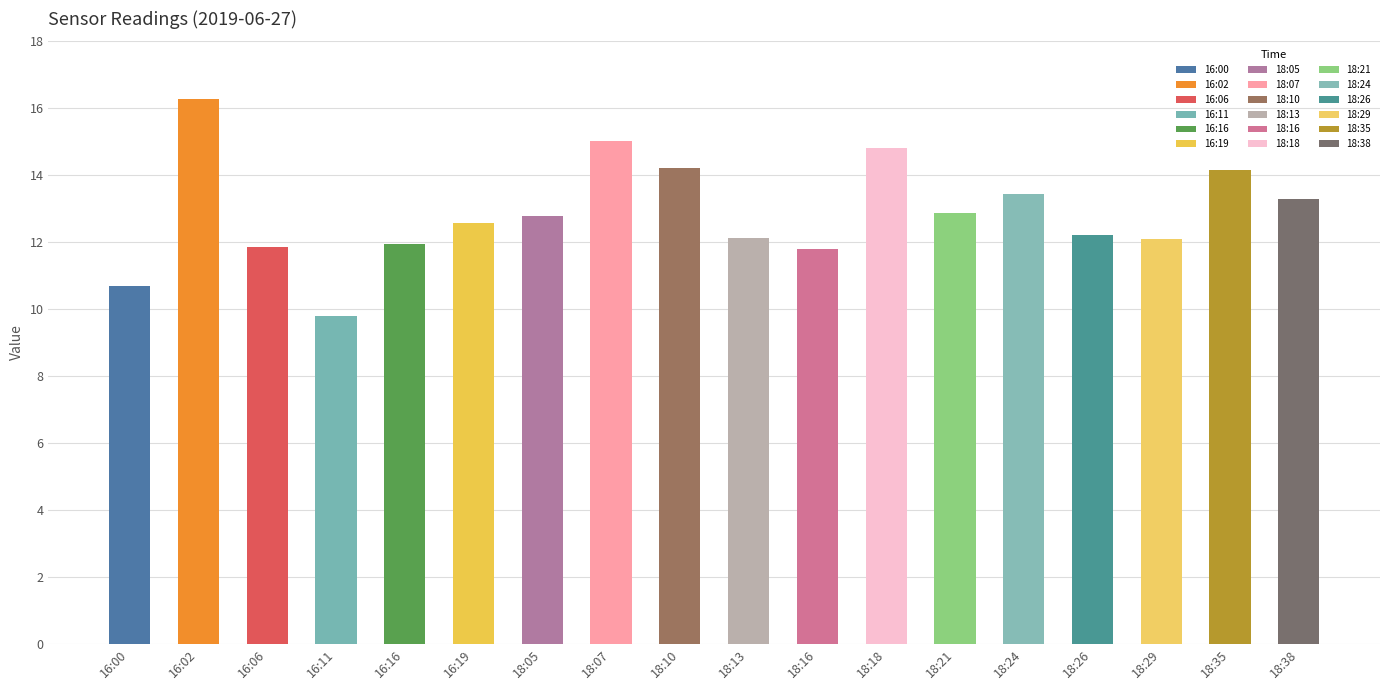

Which has a higher value, 18:38 or 16:06?

18:38